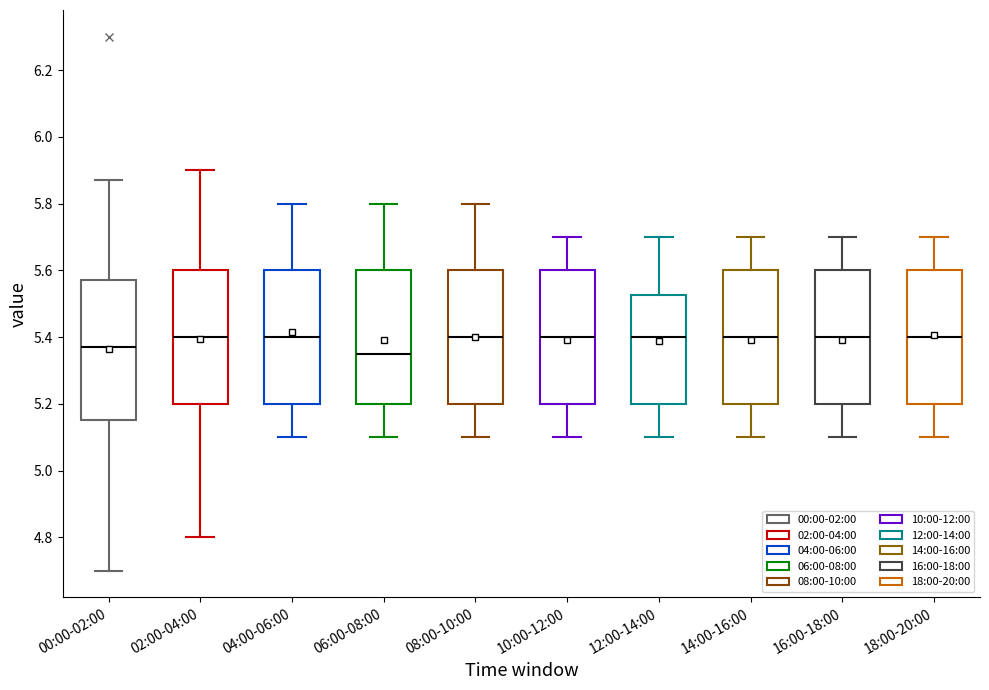

Reading left to right, transcribe this box plot: for each box, give where its median line is, the range the box spans, and where its two whiskers end, as read against the y-axis. The values are not printed on the chart, so give them approximately, as read against the axis.

00:00-02:00: median 5.38, box 5.16 to 5.58, whiskers 4.70 to 5.88
02:00-04:00: median 5.40, box 5.20 to 5.60, whiskers 4.80 to 5.90
04:00-06:00: median 5.40, box 5.20 to 5.60, whiskers 5.10 to 5.80
06:00-08:00: median 5.36, box 5.20 to 5.60, whiskers 5.10 to 5.80
08:00-10:00: median 5.40, box 5.20 to 5.60, whiskers 5.10 to 5.80
10:00-12:00: median 5.40, box 5.20 to 5.60, whiskers 5.10 to 5.70
12:00-14:00: median 5.40, box 5.20 to 5.52, whiskers 5.10 to 5.70
14:00-16:00: median 5.40, box 5.20 to 5.60, whiskers 5.10 to 5.70
16:00-18:00: median 5.40, box 5.20 to 5.60, whiskers 5.10 to 5.70
18:00-20:00: median 5.40, box 5.20 to 5.60, whiskers 5.10 to 5.70